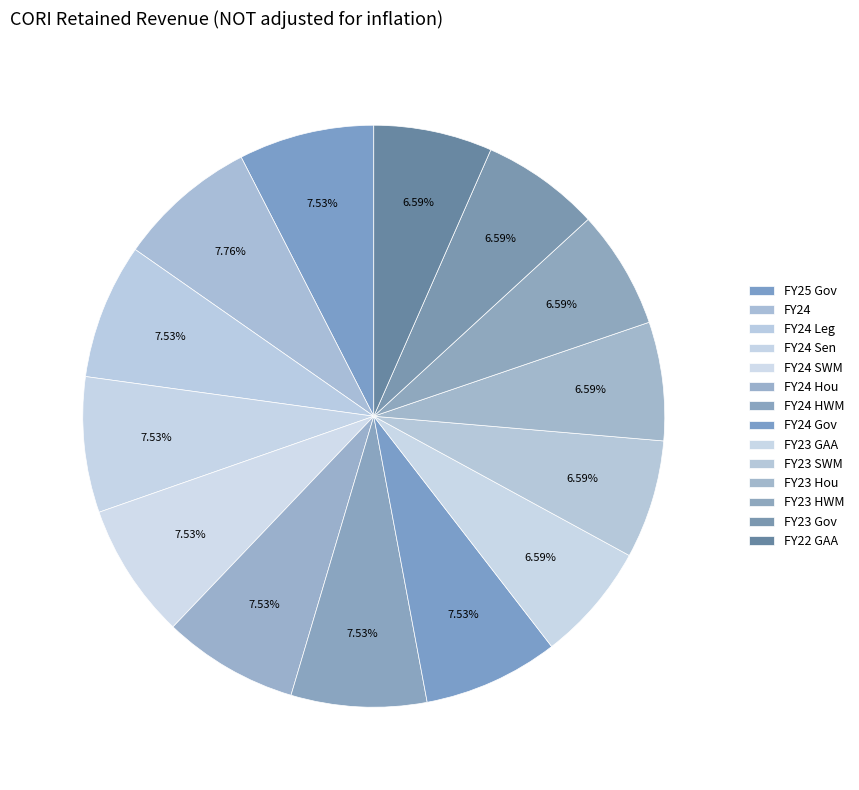

Is there any slice that represents more than half of the pie?

No